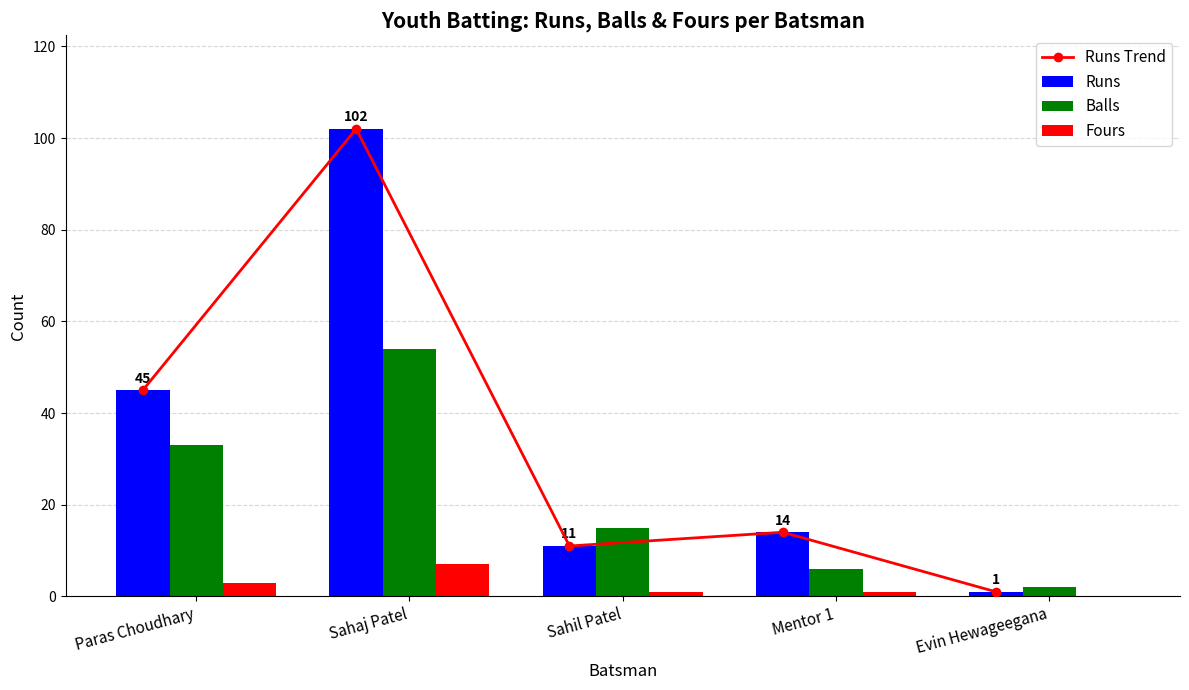

Rank the categories by Runs Trend value from highest to lowest.

Sahaj Patel, Paras Choudhary, Mentor 1, Sahil Patel, Evin Hewageegana